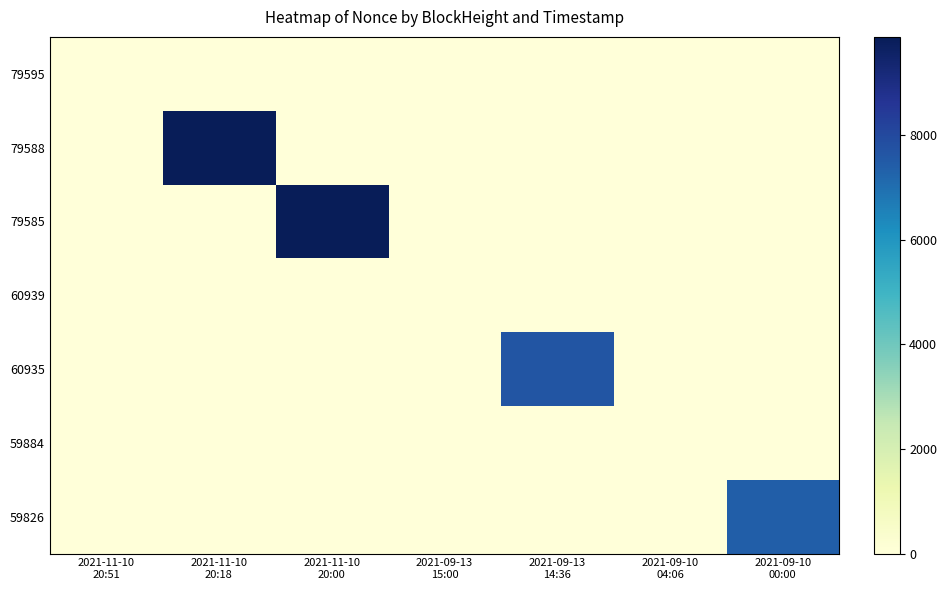

Which label corresponds to the largest value in the chart?

2021-11-10
20:18